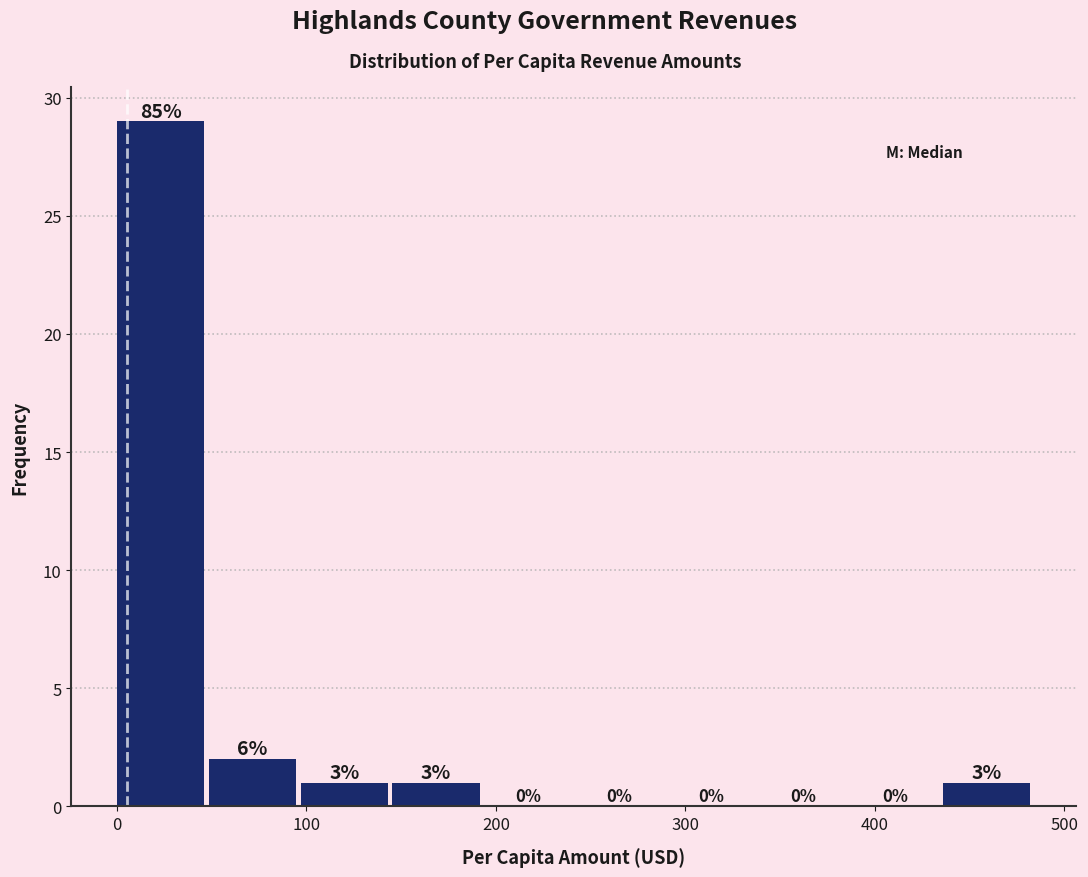

Which range on the x-axis has the tallest bar?

0 to 50